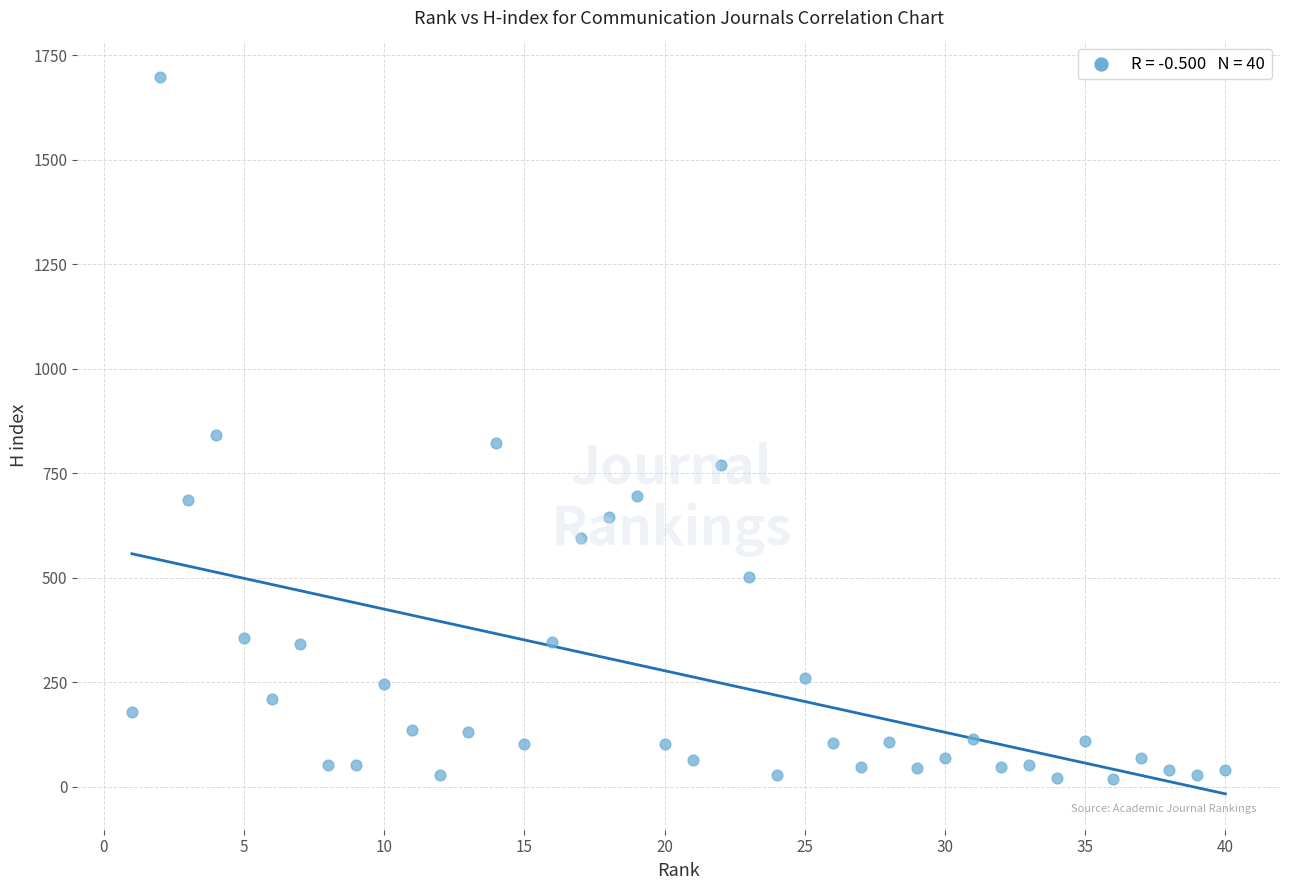

What is the range of Y values (max minus min)?

1681